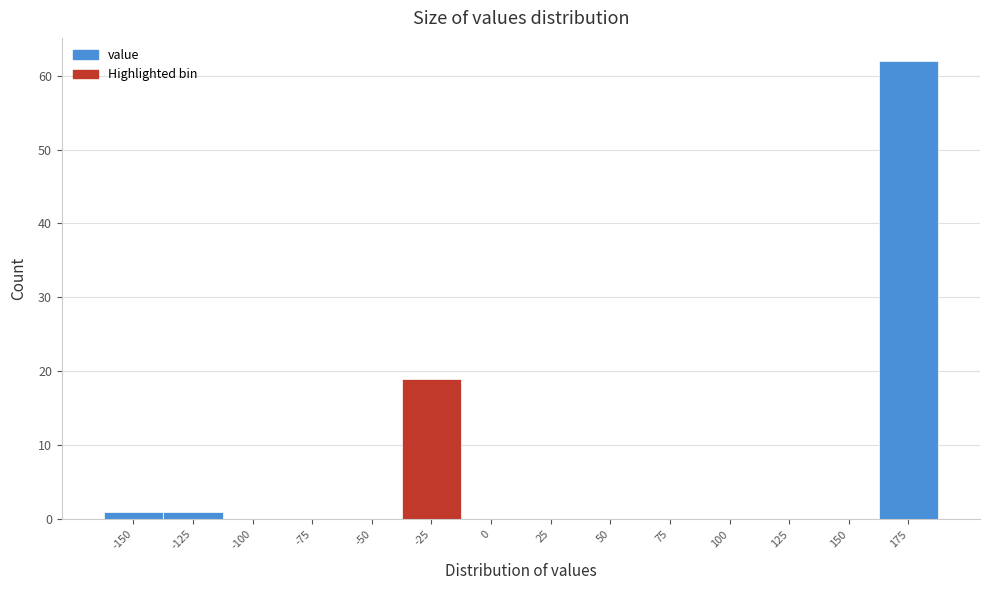

Reading left to right, list all the values displayed in this chart.

-150=1	-125=1	-100=0	-75=0	-50=0	-25=19	0=0	25=0	50=0	75=0	100=0	125=0	150=0	175=62